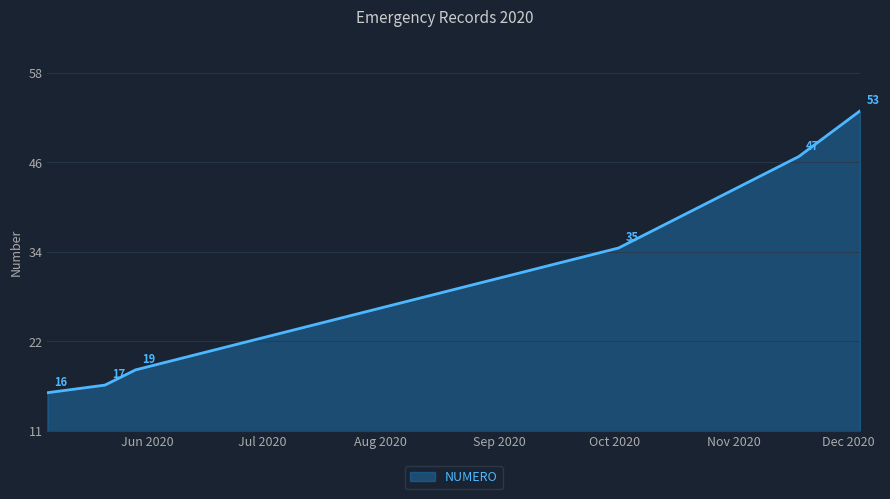

Where is the data nearest to the value 34?

02/10/2020